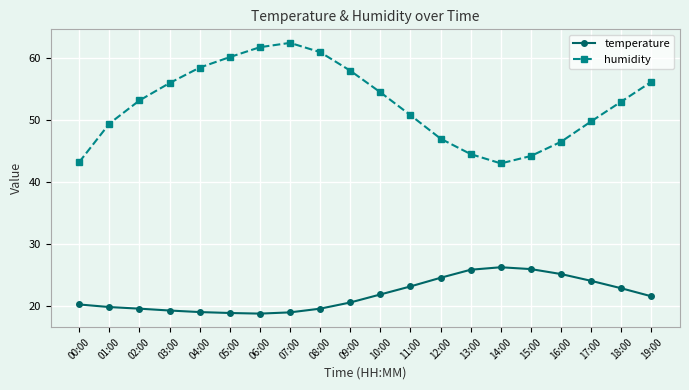

What value does the humidity series have at 11:00?

50.8